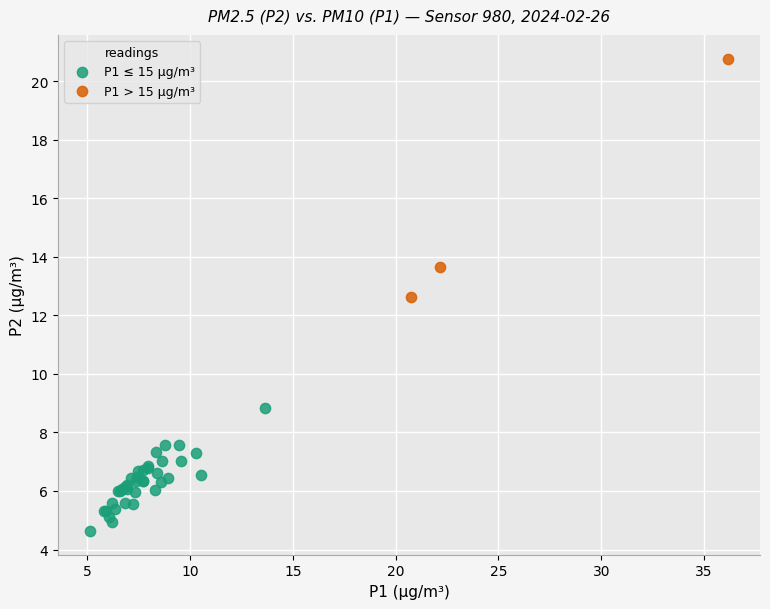

Which series has the widest spread of Y values?

P1 > 15 µg/m³